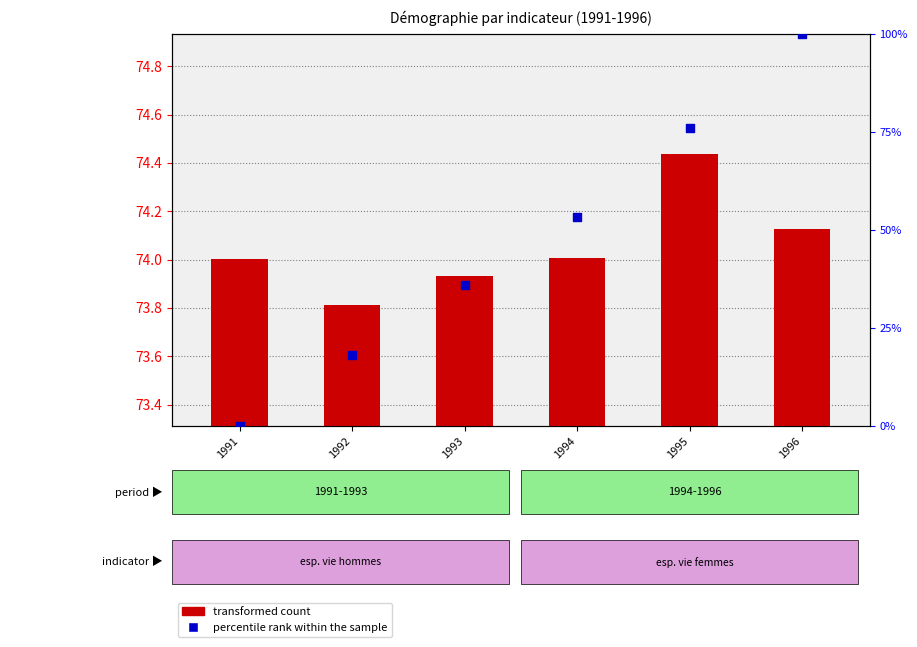

Which series has the largest Y range (max minus min)?

percentile rank within the sample